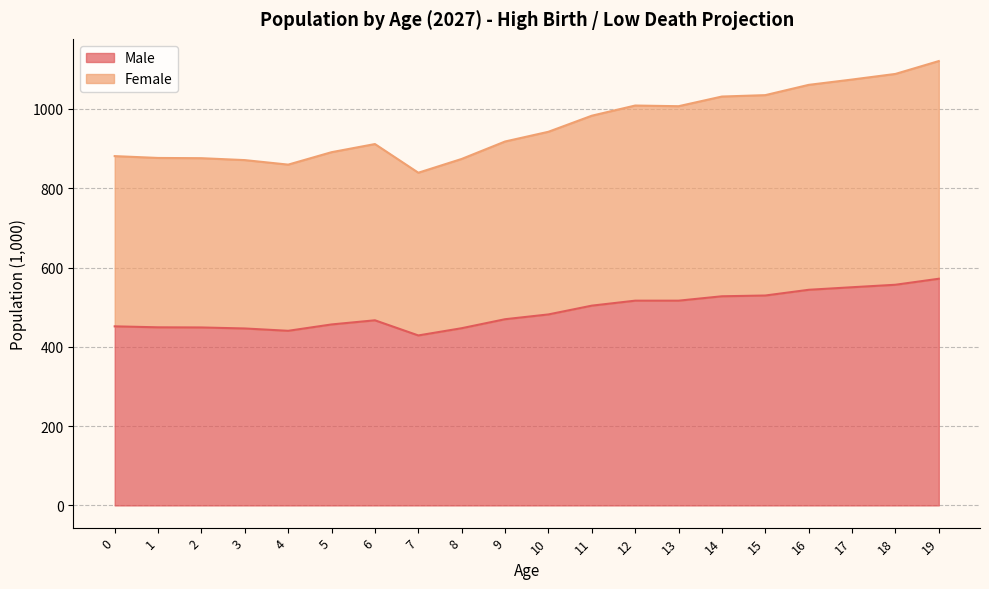

What is the difference between the maximum and minimum values in the Male series?

143.0